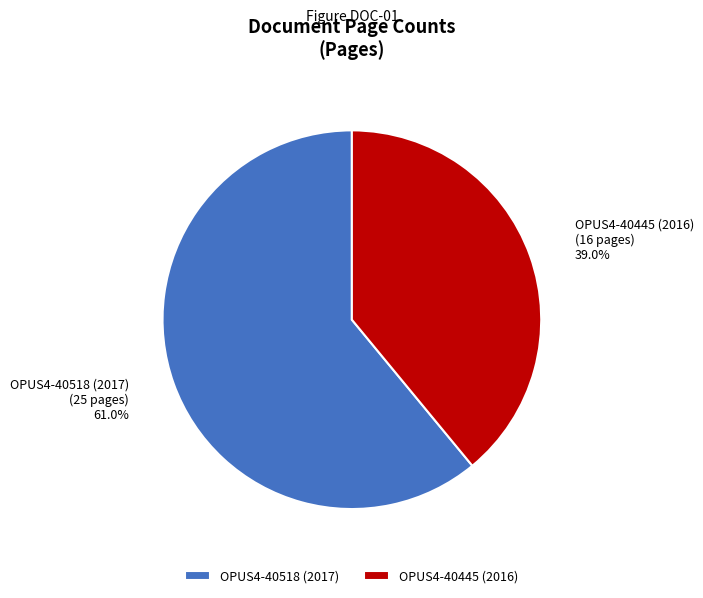

How many slices are in this pie chart?

2